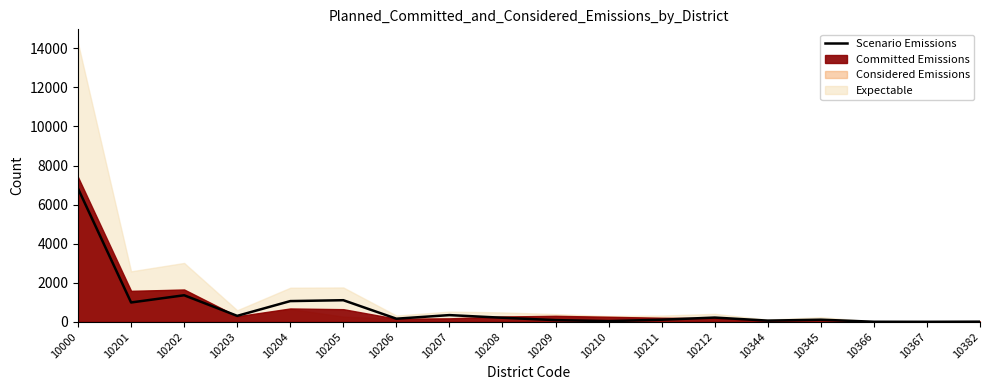

List the labels in order of value, largest first.

10000, 10202, 10205, 10204, 10201, 10207, 10203, 10212, 10208, 10206, 10345, 10211, 10209, 10344, 10210, 10382, 10366, 10367